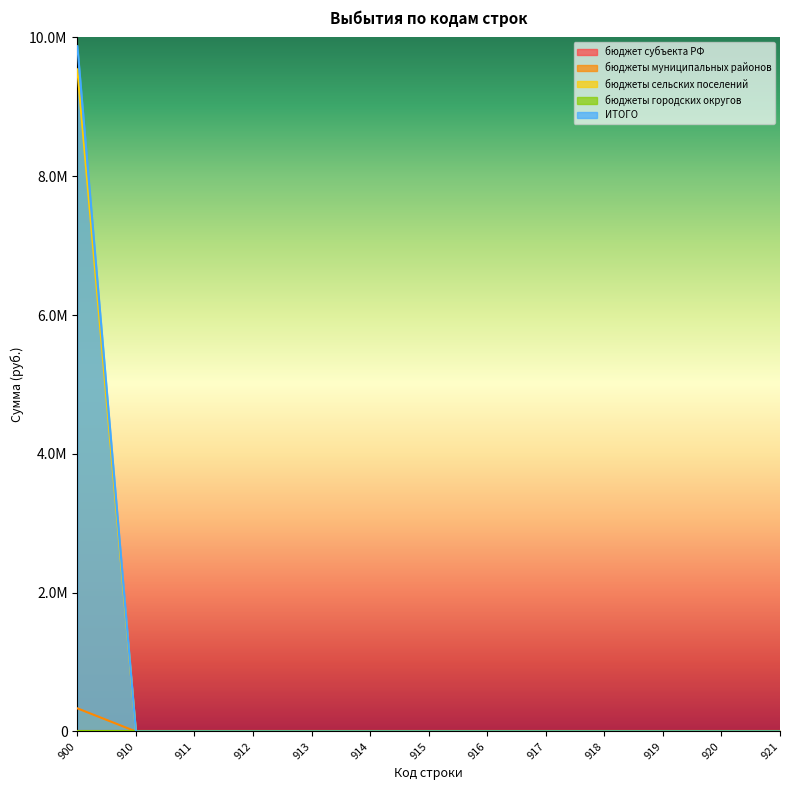

List the series in order of their peak value, highest first.

ИТОГО, бюджеты сельских поселений, бюджеты муниципальных районов